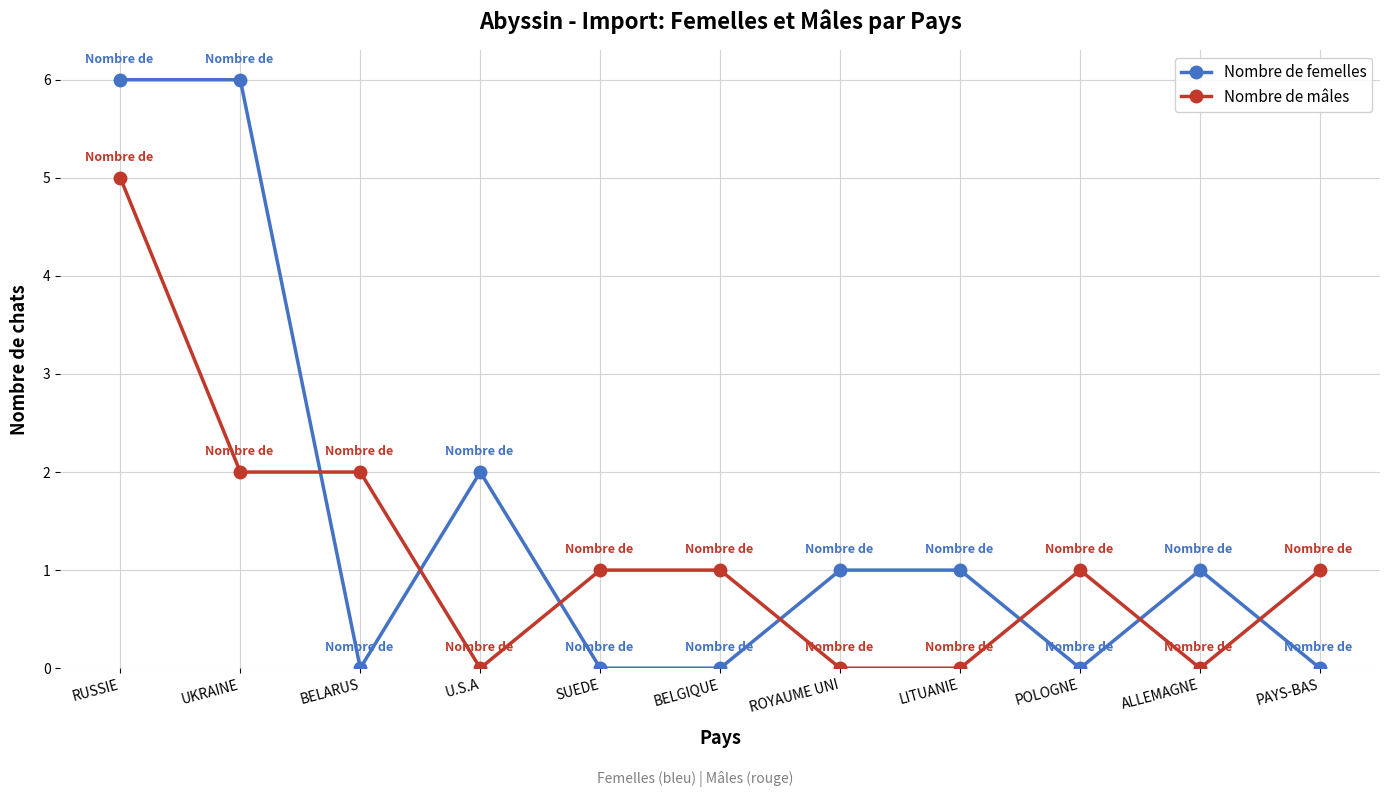

Where is the first local minimum for Nombre de femelles?

BELARUS